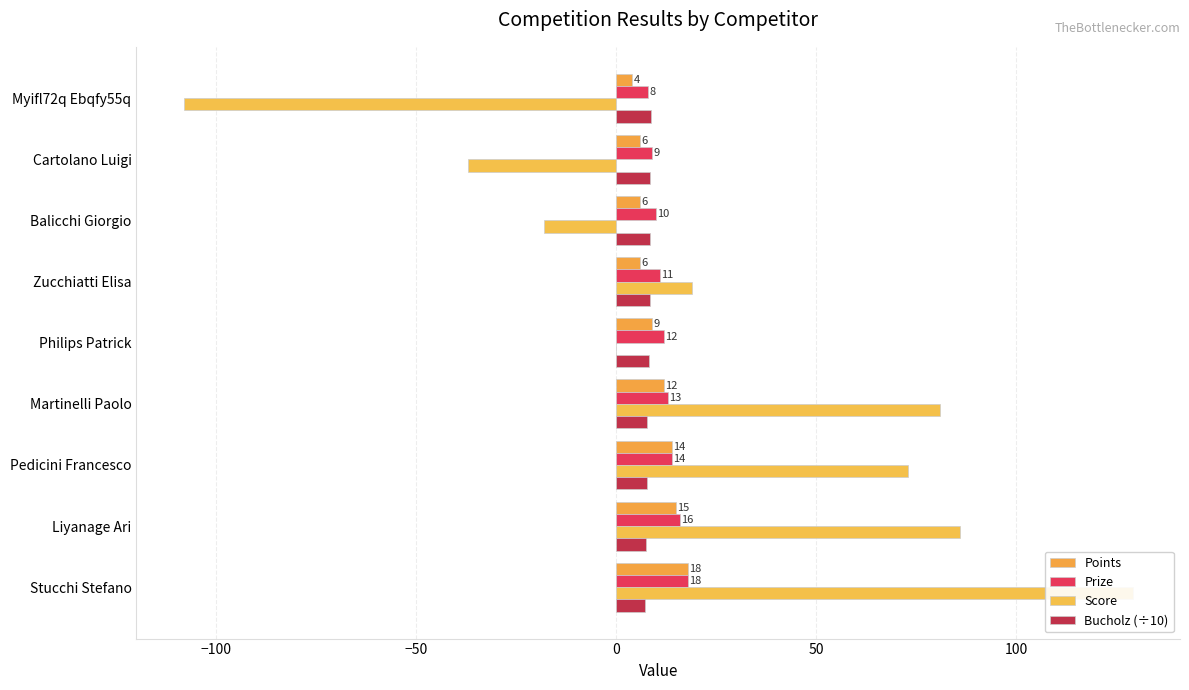

Rank the series by their maximum value, from lowest to highest.

Bucholz (÷10), Points, Prize, Score